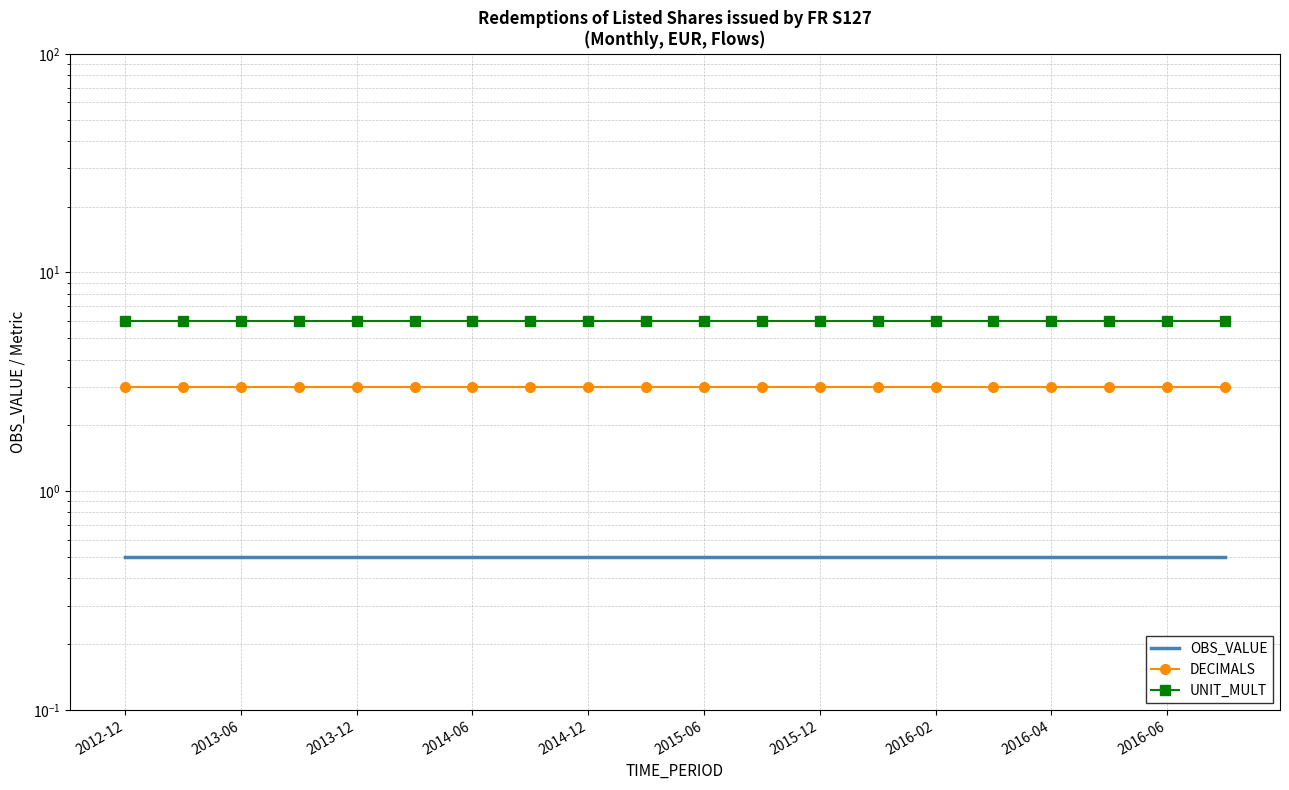

What is the value of the UNIT_MULT point at the 4th from the left?

6.0